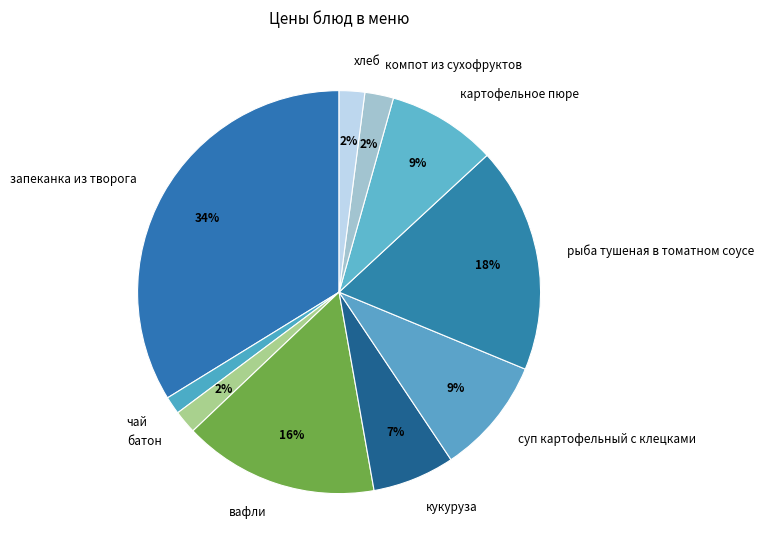

What percentage is the запеканка из творога slice, to the nearest percent?

34%